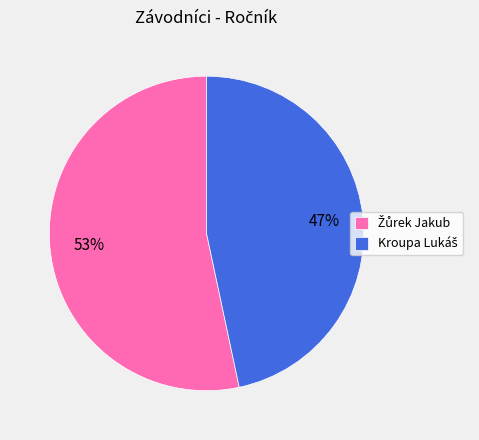

How many slices are in this pie chart?

2